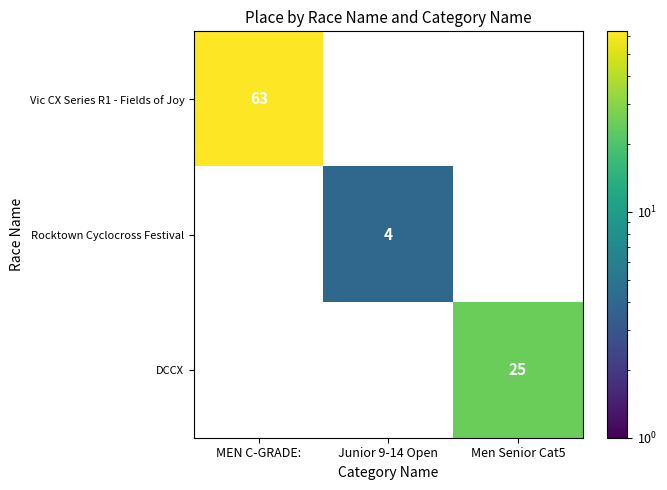

How many categories are shown in the chart?

3